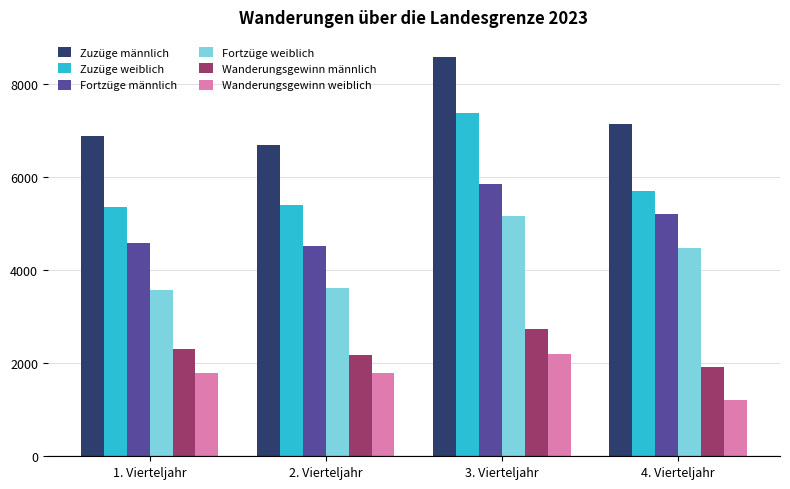

Which series has the largest range (max minus min)?

Zuzüge weiblich